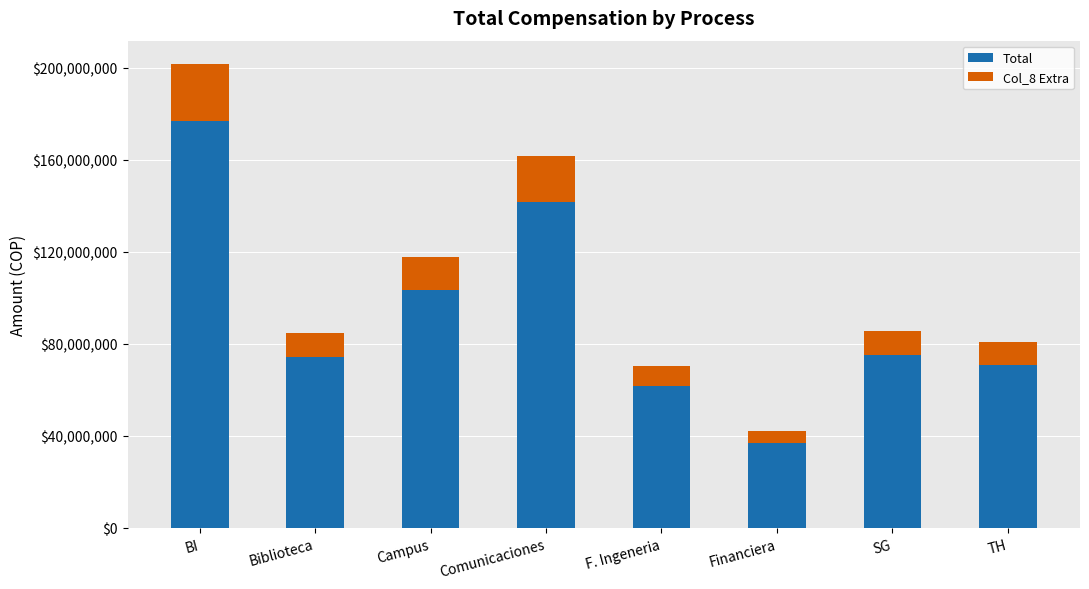

What is the difference between the Total values at SG and BI?

101770134